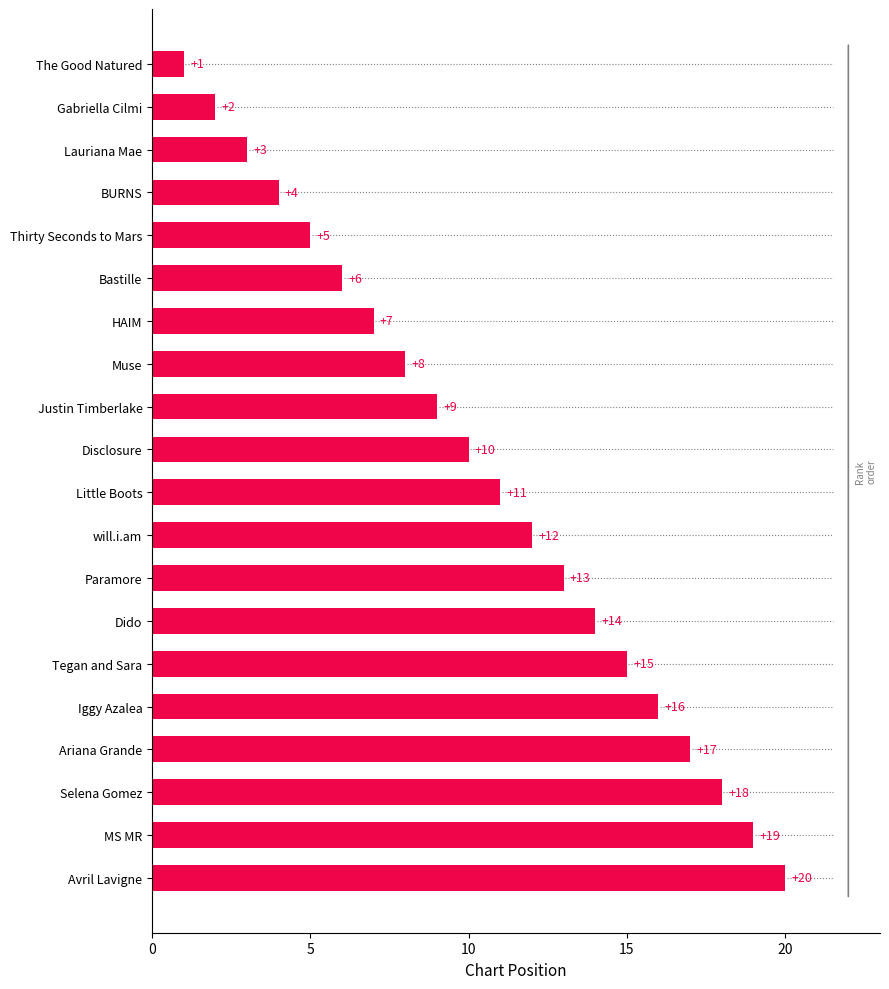

Rank the categories by value from highest to lowest.

Avril Lavigne, MS MR, Selena Gomez, Ariana Grande, Iggy Azalea, Tegan and Sara, Dido, Paramore, will.i.am, Little Boots, Disclosure, Justin Timberlake, Muse, HAIM, Bastille, Thirty Seconds to Mars, BURNS, Lauriana Mae, Gabriella Cilmi, The Good Natured